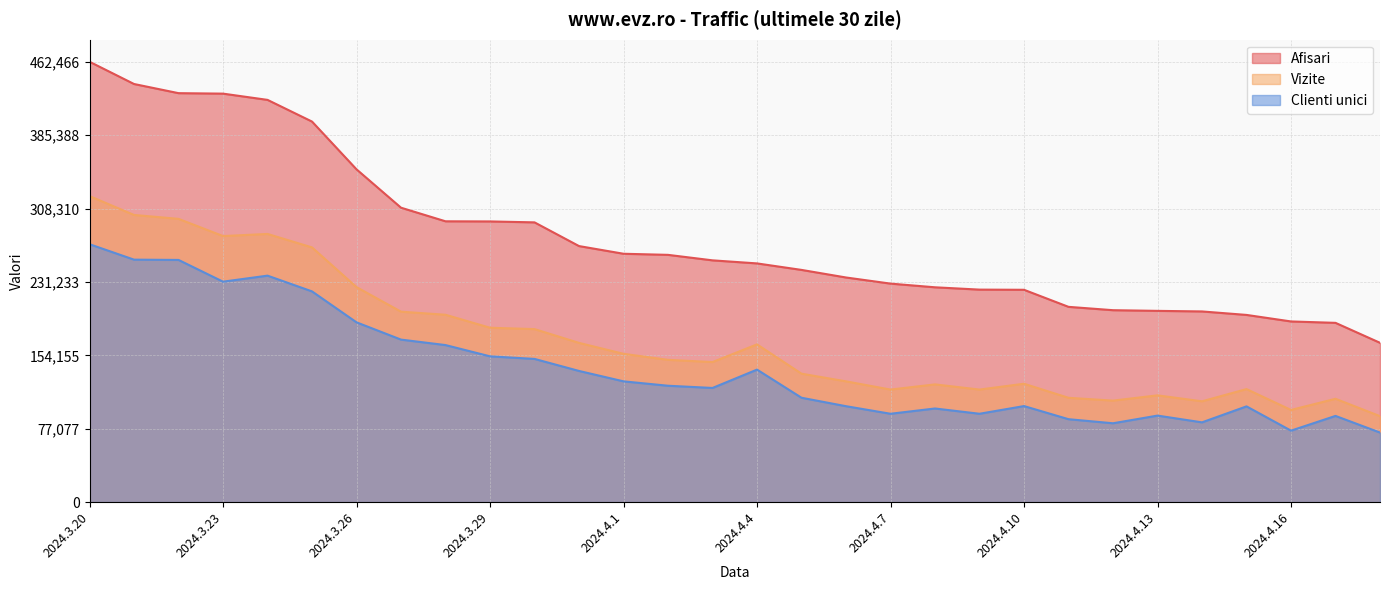

What are all the series names shown in the legend?

Afisari, Vizite, Clienti unici